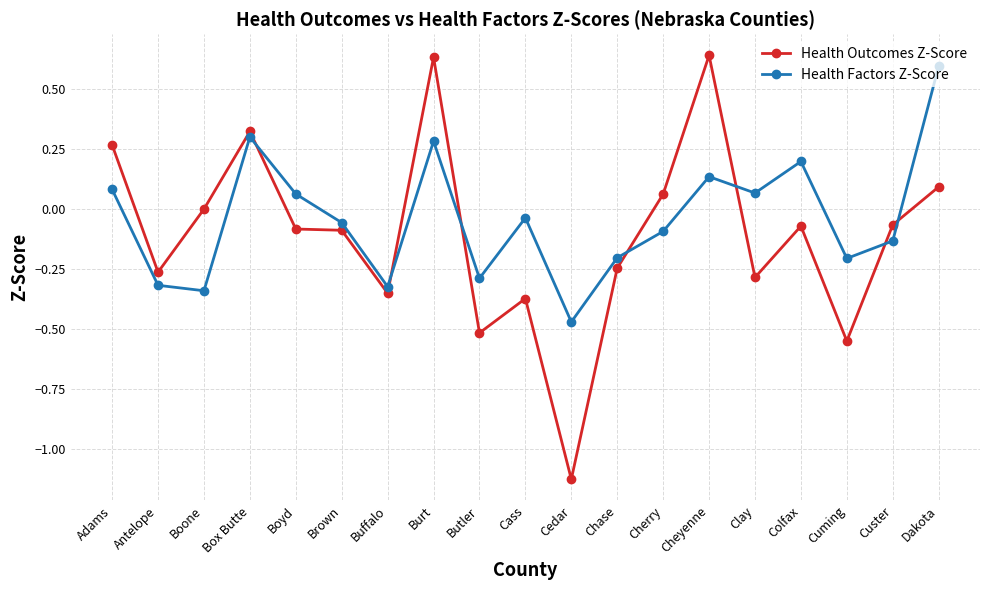

The value of Health Outcomes Z-Score at Colfax is -0.1. True or false?

True